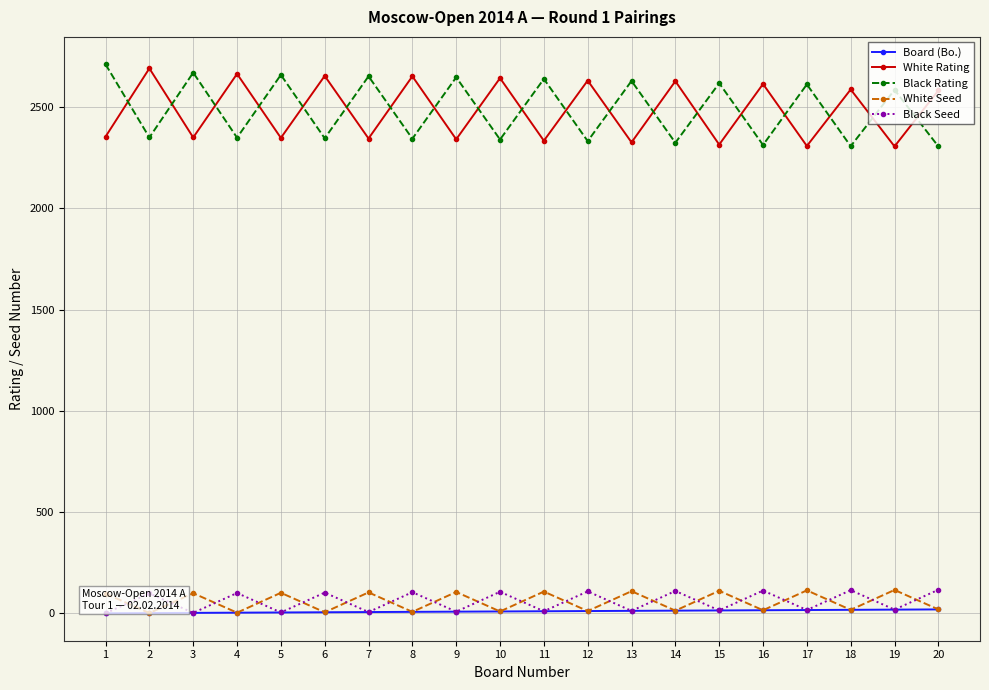

What are all the series names shown in the legend?

Board (Bo.), White Rating, Black Rating, White Seed, Black Seed